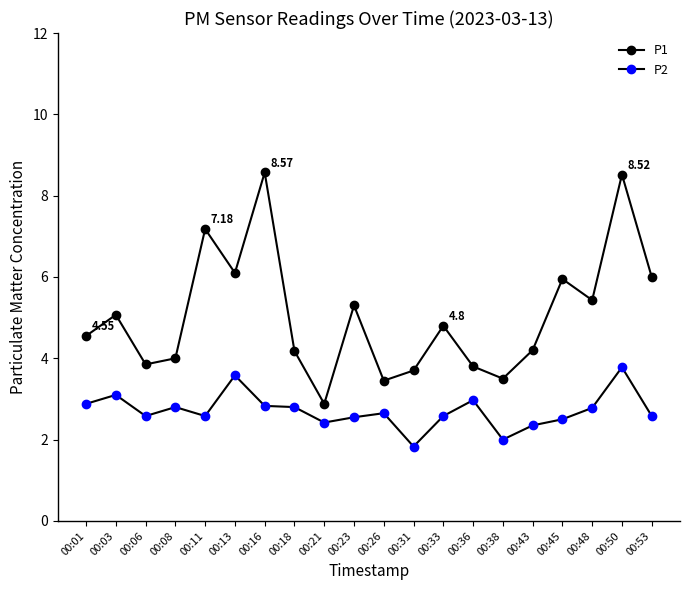

At how many categories does at least one series exceed 5?

9